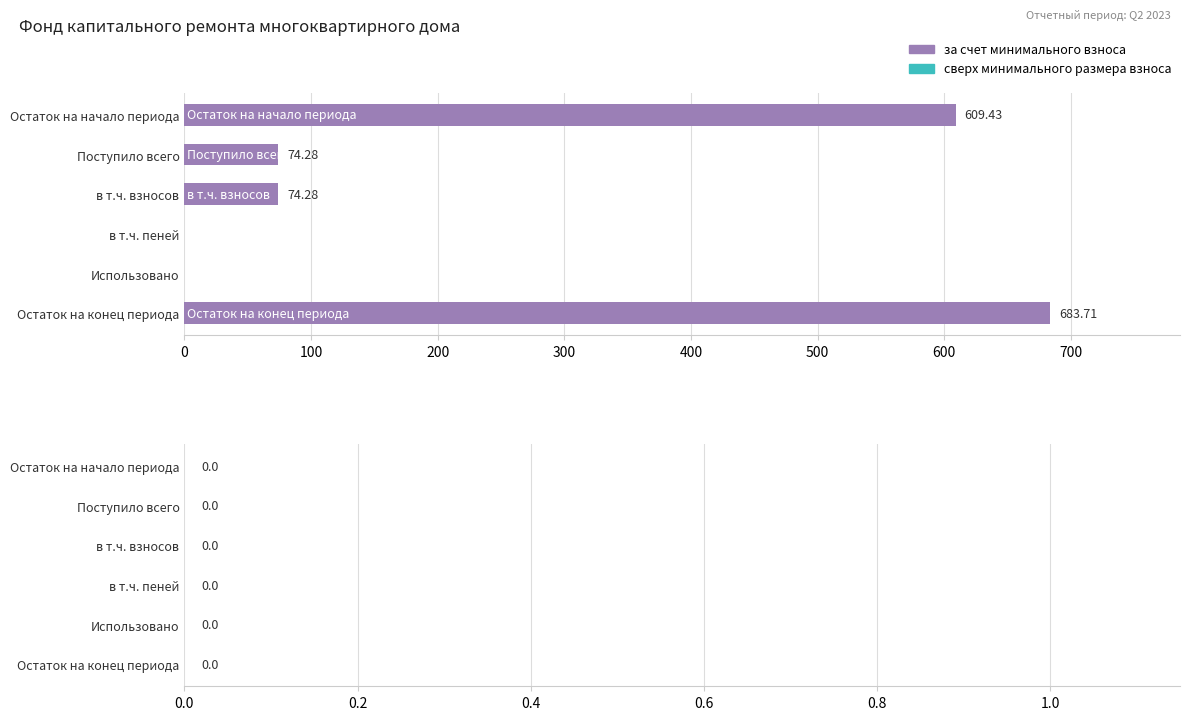

What is the sum of the values at Остаток на конец периода and Остаток на начало периода?

1293.1